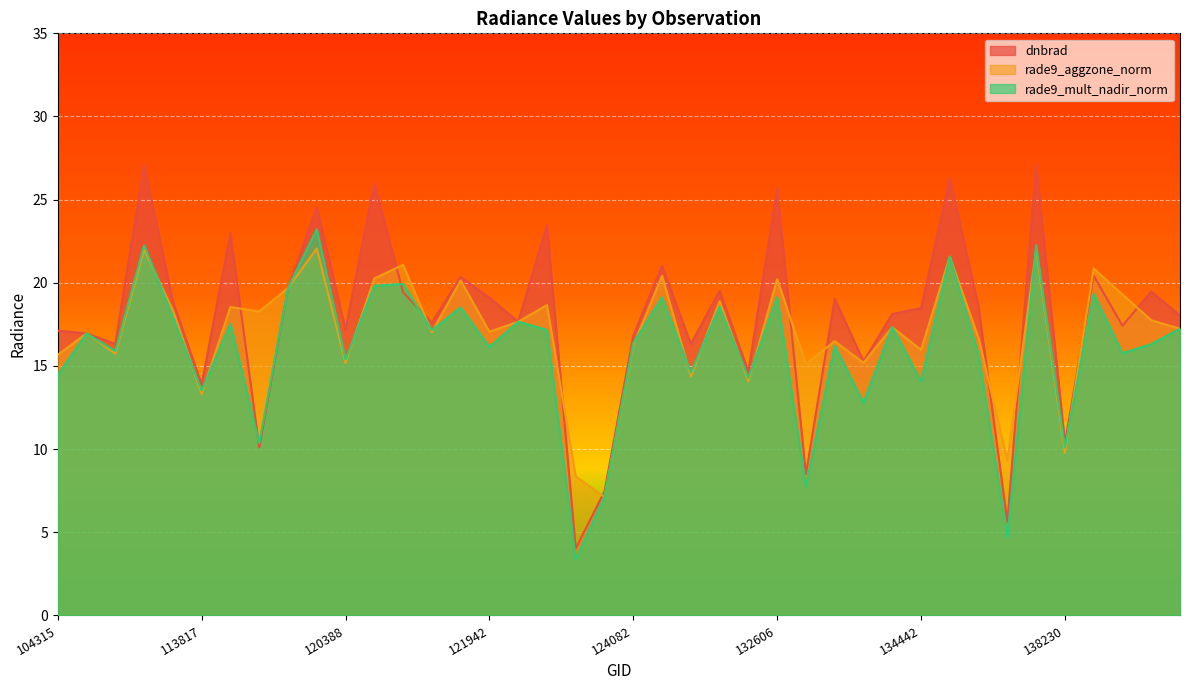

Reading right to left, what are all the values shown in this chart?

dnbrad: 140194=18.0	140005=19.5	139813=17.4	7001=20.4	138230=10.4	137852=27.1	136889=5.6	135936=18.6	134821=26.3	134442=18.5	134076=18.1	133896=15.3	133343=19.0	132798=8.5	132606=25.7	132248=14.7	132076=19.5	131354=16.3	129872=21.0	124082=16.8	123011=7.5	122837=4.0	122463=23.5	122118=17.7	121942=19.1	121771=20.4	121249=17.6	120740=19.4	120556=26.0	120388=17.2	3797=24.5	119351=19.7	115348=10.1	115226=23.0	113817=13.9	113644=18.9	113477=27.1	107081=16.3	104431=17.0	104315=17.1
rade9_aggzone_norm: 140194=17.2	140005=17.8	139813=19.3	7001=20.9	138230=9.8	137852=22.0	136889=9.3	135936=16.7	134821=21.6	134442=16.0	134076=17.3	133896=15.2	133343=16.5	132798=15.1	132606=20.2	132248=14.1	132076=18.9	131354=14.4	129872=20.4	124082=16.2	123011=7.1	122837=8.4	122463=18.7	122118=17.7	121942=17.1	121771=20.1	121249=17.0	120740=21.1	120556=20.3	120388=15.2	3797=22.1	119351=19.7	115348=18.3	115226=18.6	113817=13.3	113644=18.4	113477=22.0	107081=15.7	104431=17.0	104315=15.7
rade9_mult_nadir_norm: 140194=17.2	140005=16.3	139813=15.8	7001=19.3	138230=10.1	137852=22.2	136889=4.7	135936=15.7	134821=21.6	134442=14.1	134076=17.3	133896=12.8	133343=16.2	132798=7.8	132606=19.1	132248=14.3	132076=18.6	131354=14.6	129872=19.1	124082=16.4	123011=7.1	122837=3.4	122463=17.2	122118=17.7	121942=16.1	121771=18.5	121249=17.1	120740=19.9	120556=19.8	120388=15.4	3797=23.2	119351=19.7	115348=10.4	115226=17.5	113817=13.5	113644=17.9	113477=22.3	107081=15.9	104431=17.0	104315=14.5